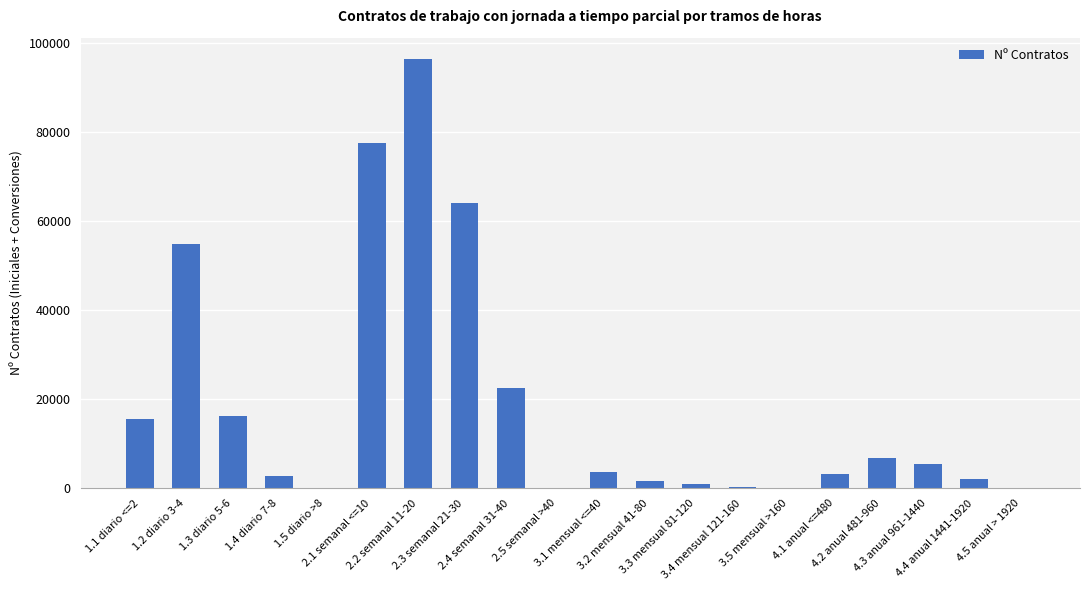

How many categories are shown in the chart?

20